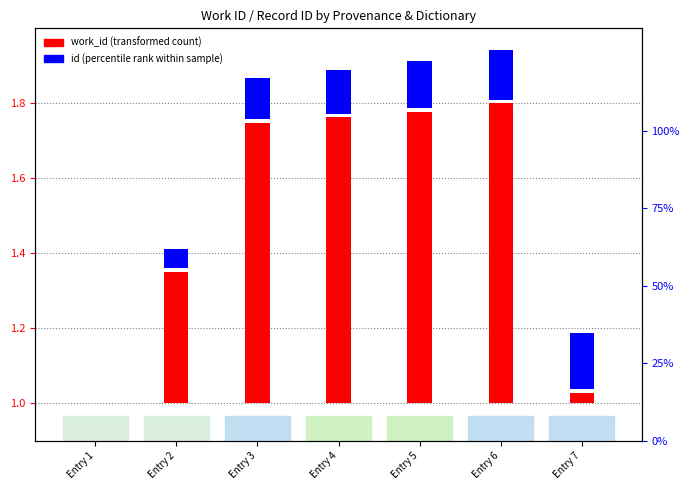

Which label corresponds to the smallest value in the chart?

Entry 1